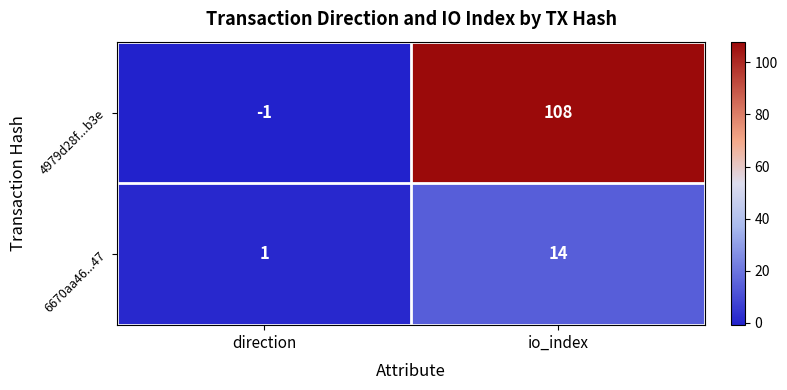

What is the average value of the 6670aa46...47 series?

8